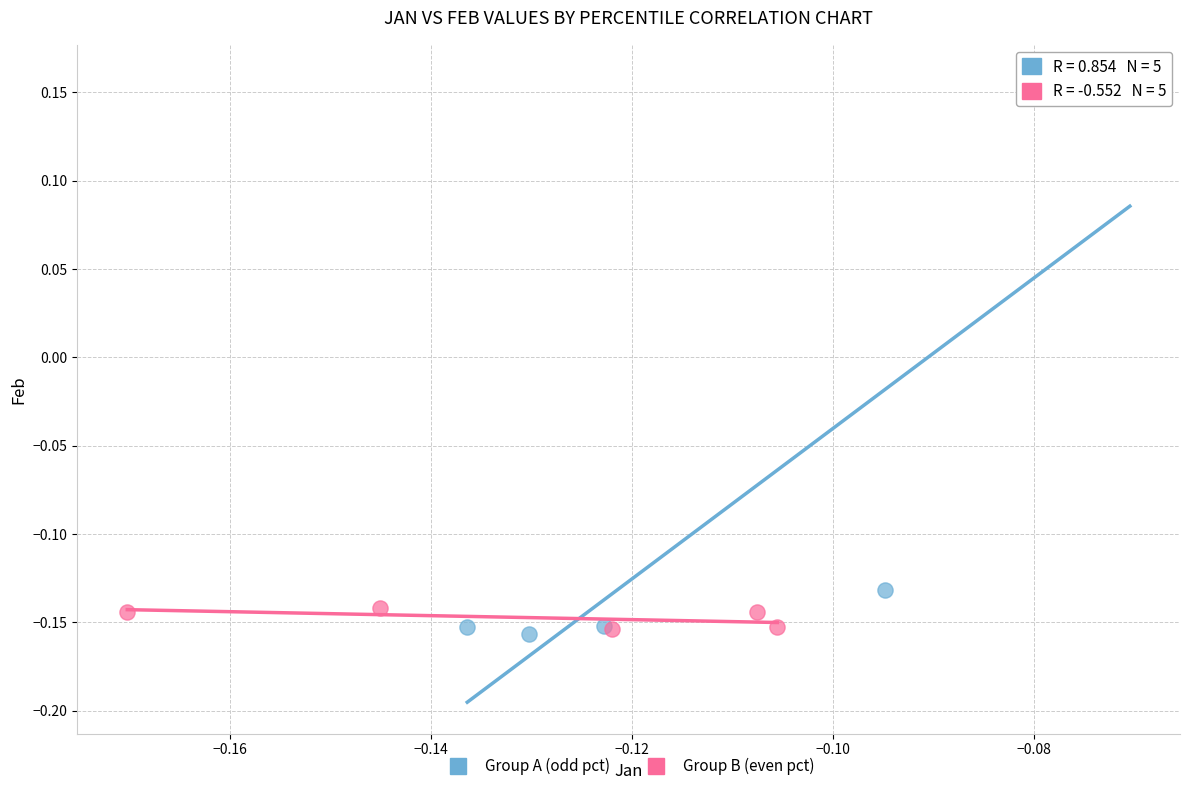

What are all the series names shown in the legend?

Group A (odd pct), Group B (even pct)